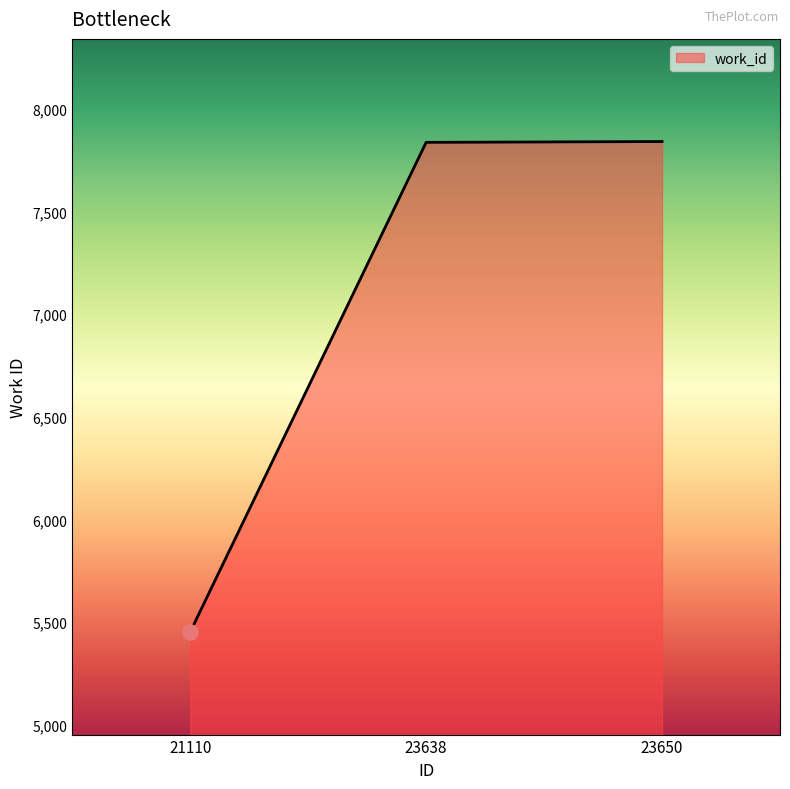

What is the change in value from 23638 to 23650?

+4